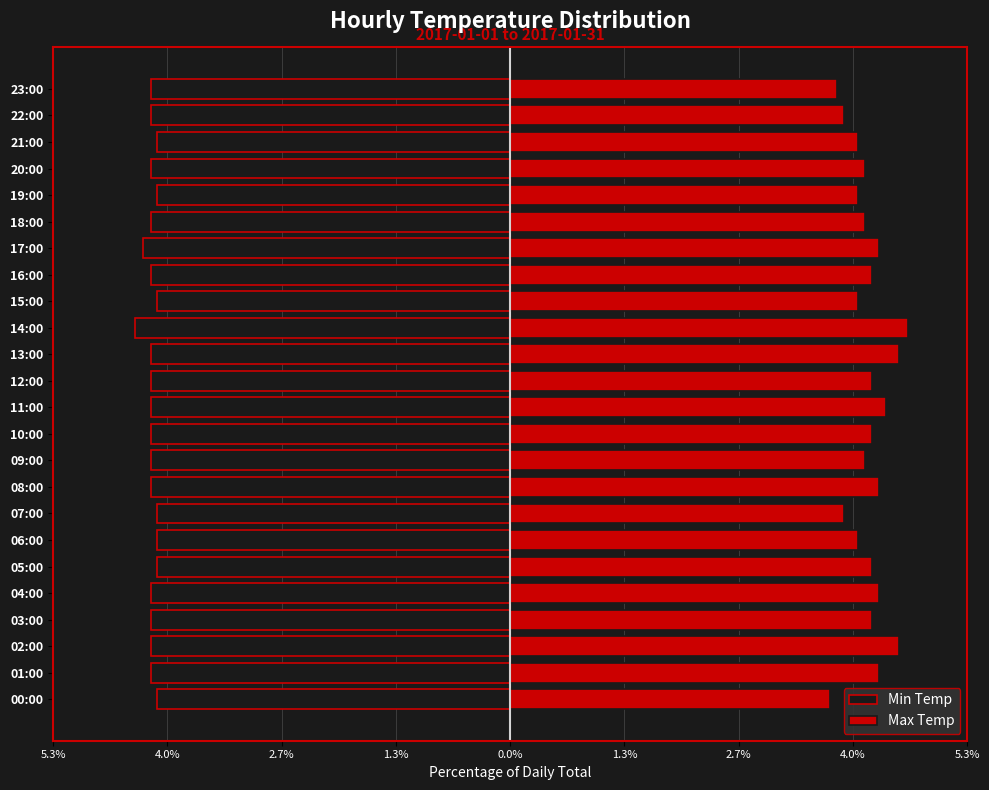

At 05:00, list the series in order from smallest to largest.

Min Temp, Max Temp